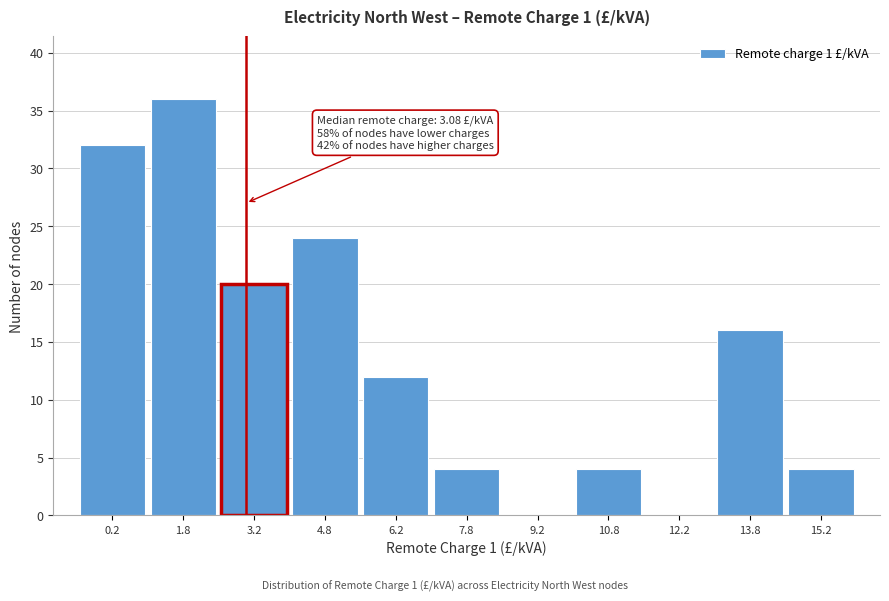

Over which range of the x-axis is the bar tallest?

1.0 to 2.5